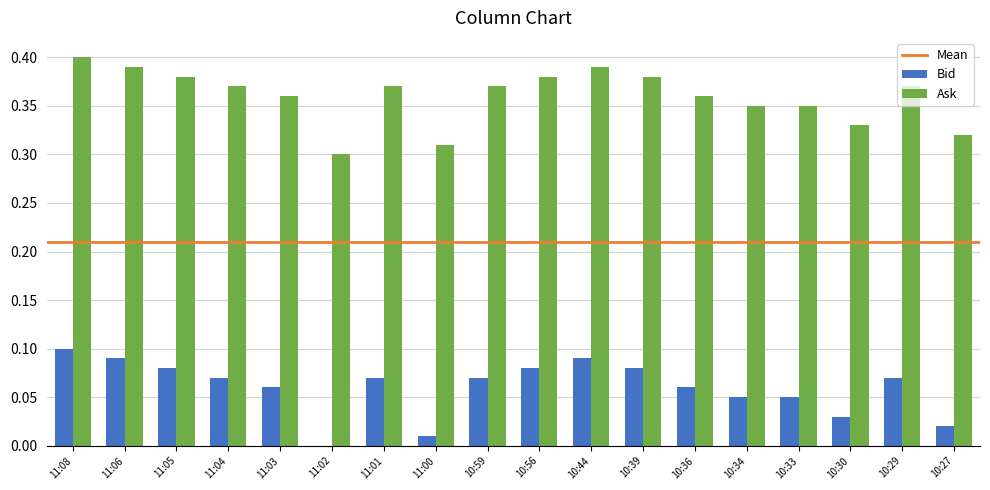

What is the sum of the Ask values at 10:34 and 10:29?

0.7